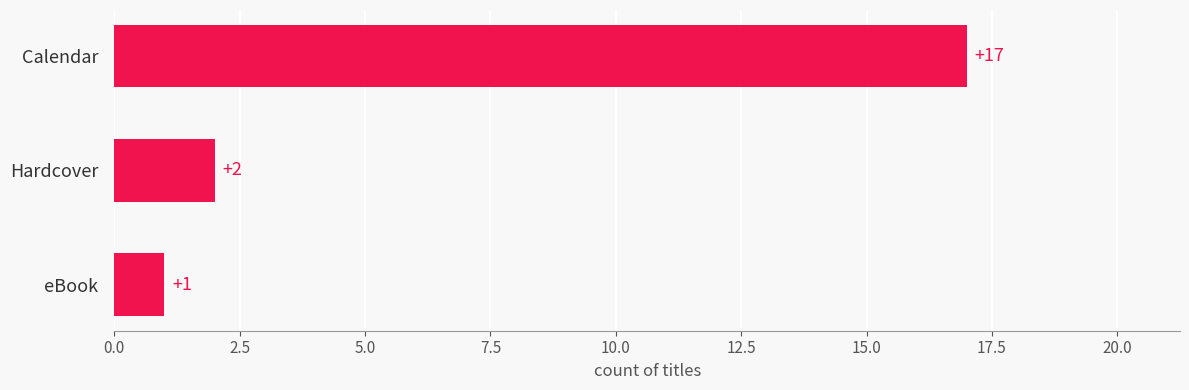

What is the difference between the maximum and minimum values?

16